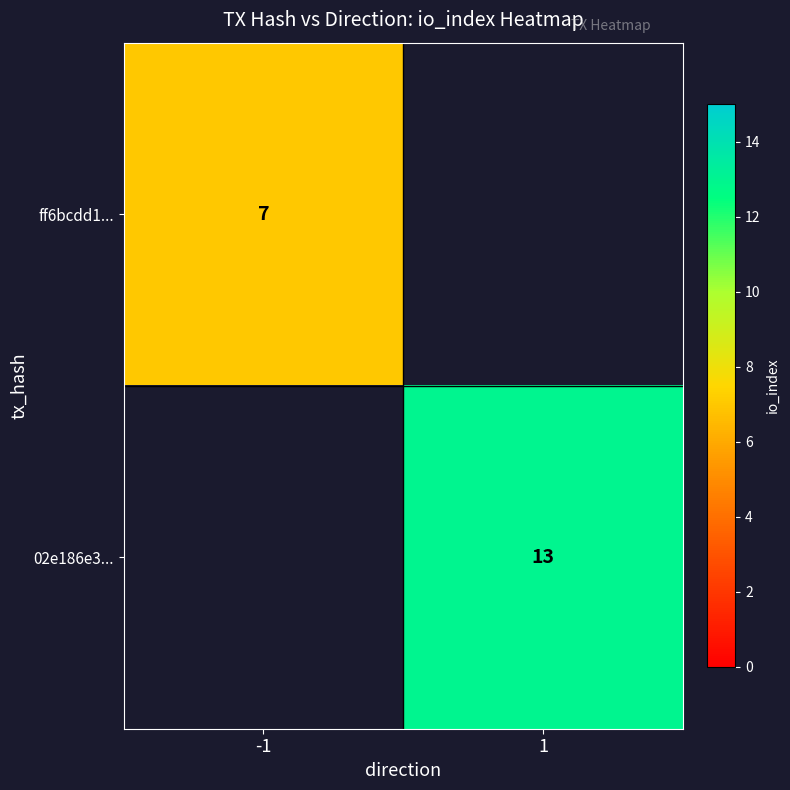

The value of ff6bcdd1... at -1 is 11. True or false?

False